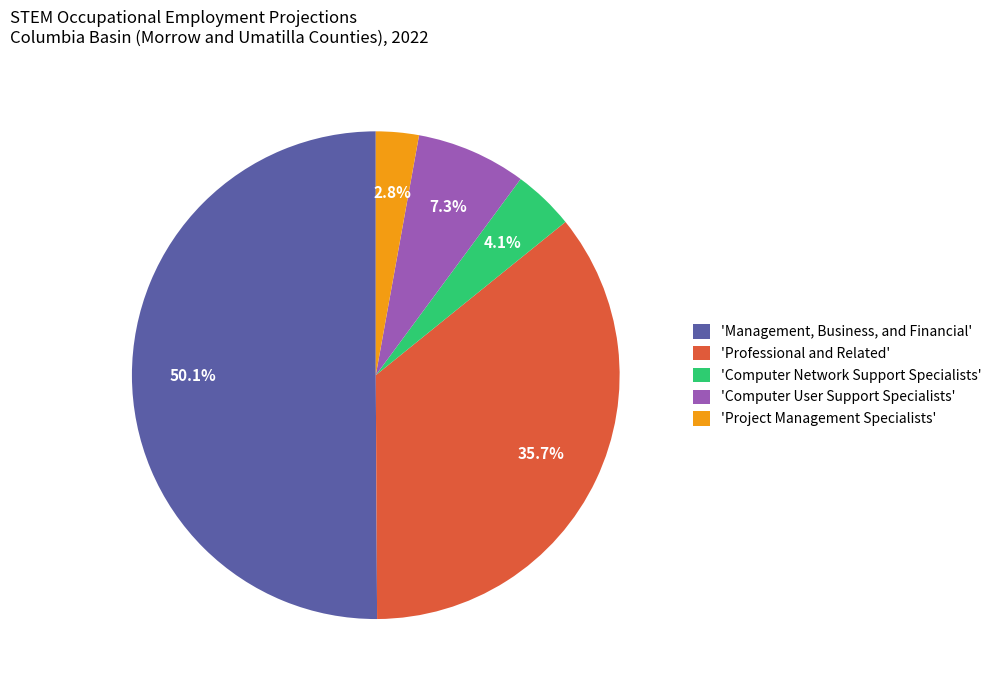

Combined, do 'Computer Network Support Specialists' and 'Professional and Related' account for over 50%?

No